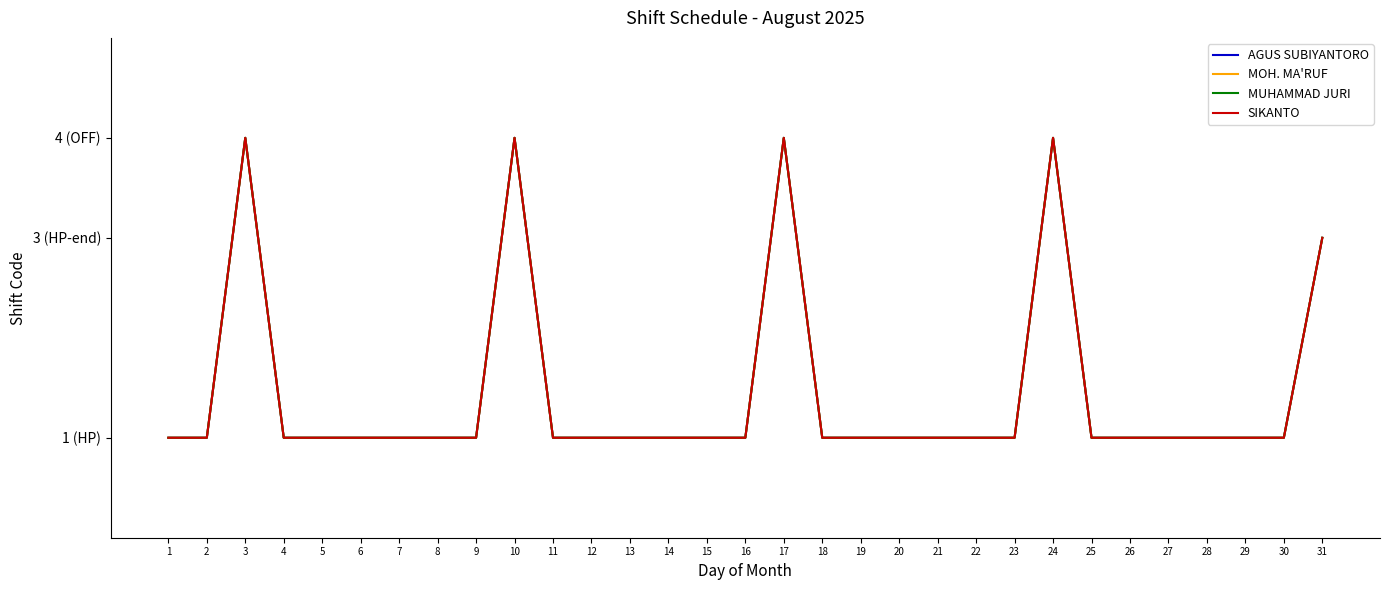

Is this an area chart (filled region under the line)?

No